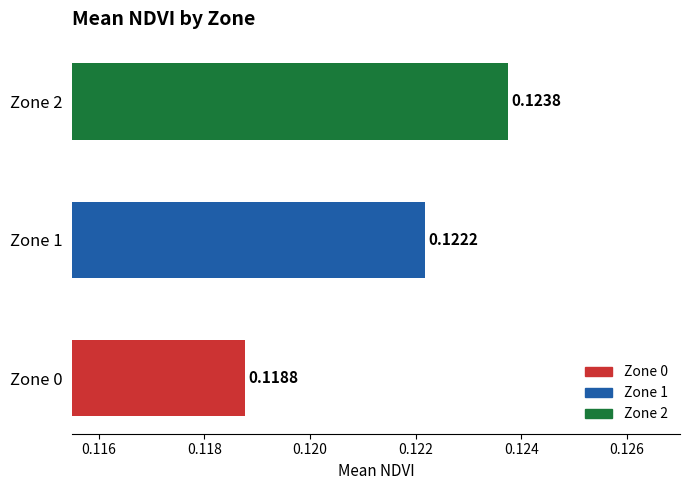

Which has a higher value, Zone 2 or Zone 0?

Zone 2